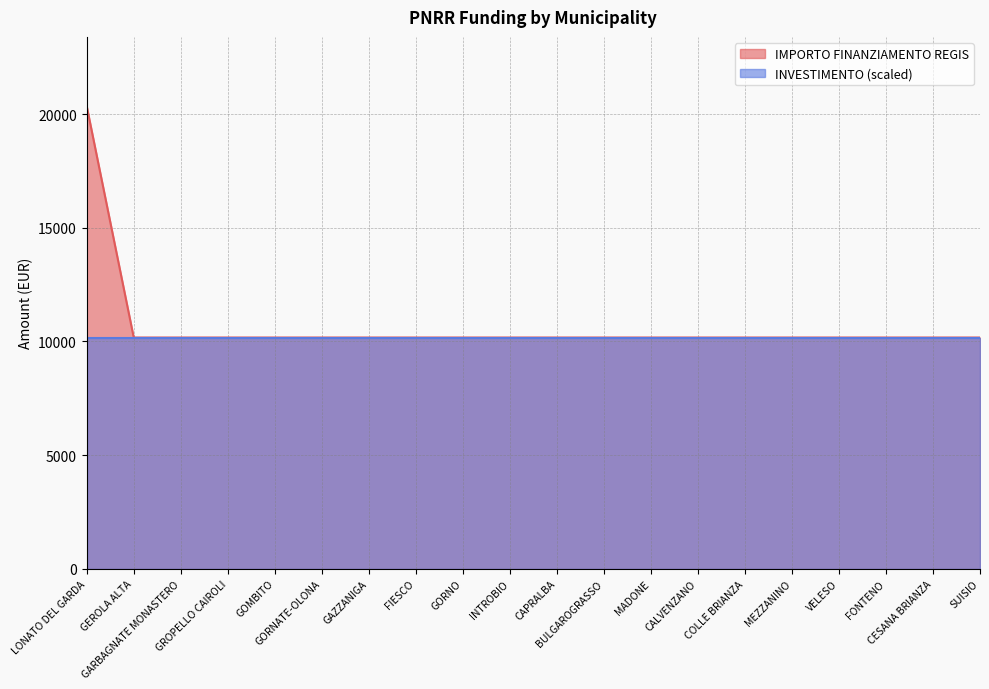

Reading left to right, what are all the values shown in this chart?

LONATO DEL GARDA=20344	GEROLA ALTA=10172	GARBAGNATE MONASTERO=10172	GROPELLO CAIROLI=10172	GOMBITO=10172	GORNATE-OLONA=10172	GAZZANIGA=10172	FIESCO=10172	GORNO=10172	INTROBIO=10172	CAPRALBA=10172	BULGAROGRASSO=10172	MADONE=10172	CALVENZANO=10172	COLLE BRIANZA=10172	MEZZANINO=10172	VELESO=10172	FONTENO=10172	CESANA BRIANZA=10172	SUISIO=10172